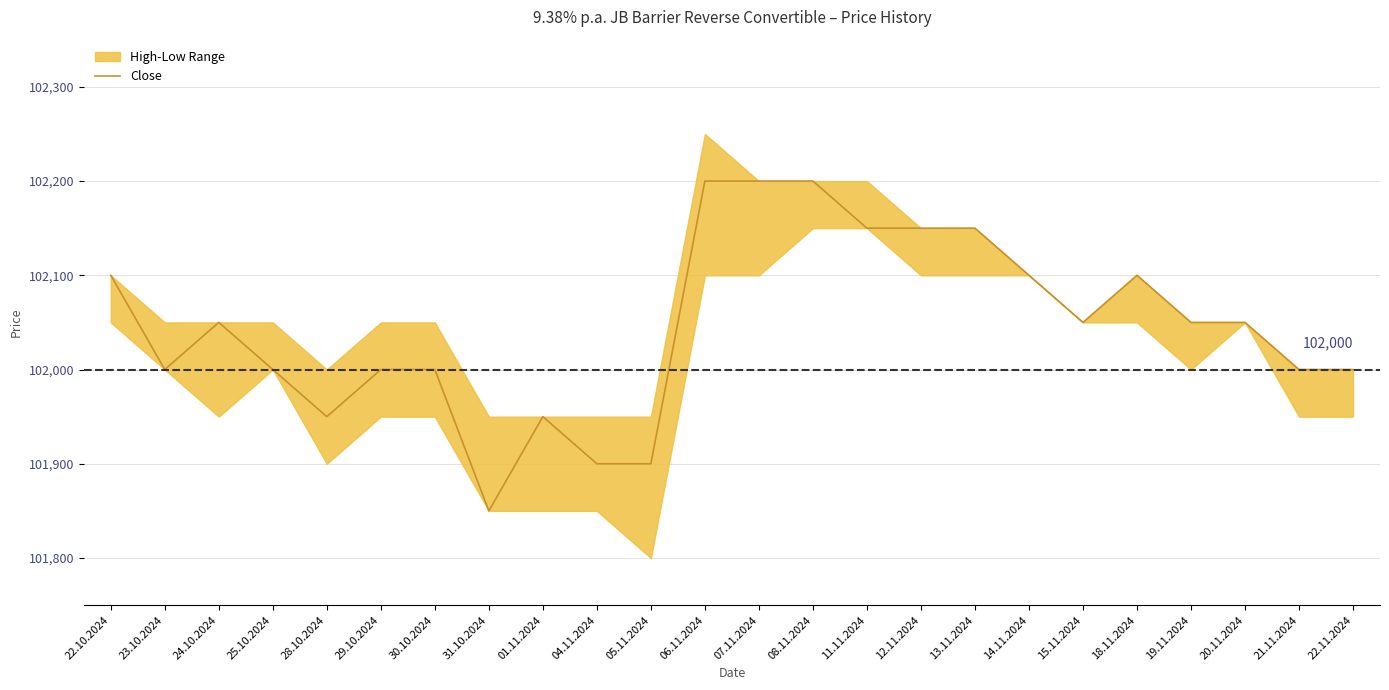

How many data points are above 102050?

9